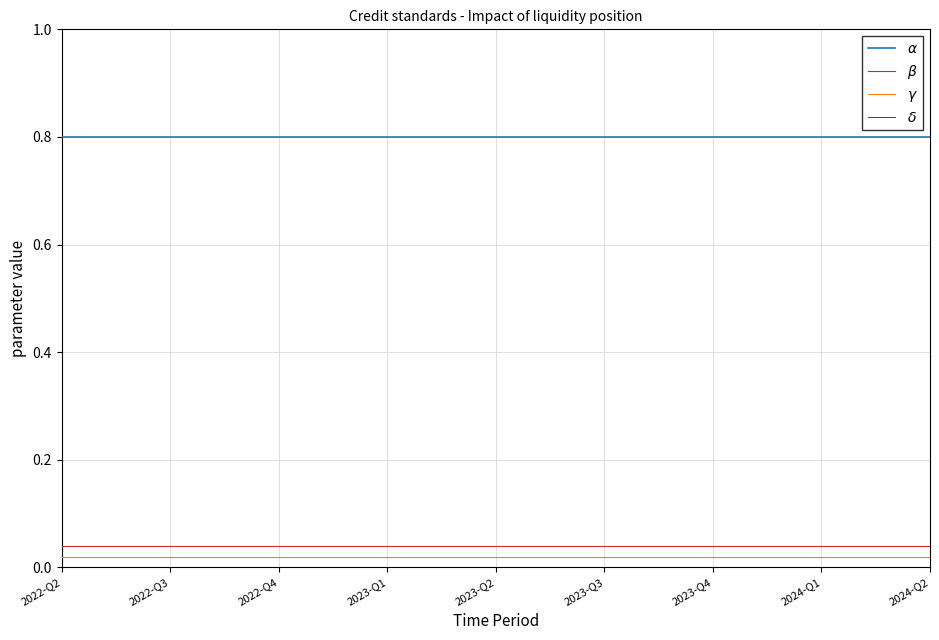

What position from the left is 2023-Q2?

5